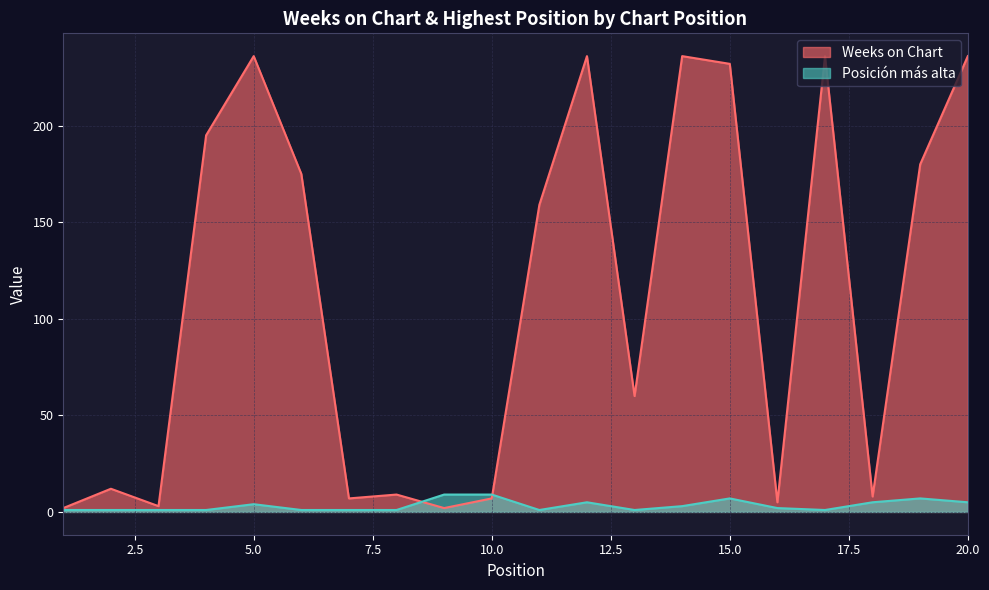

Reading right to left, what are all the values shown in this chart?

Weeks on Chart: 236	180	8	236	5	232	236	60	236	159	7	2	9	7	175	236	195	3	12	2
Posición más alta: 5	7	5	1	2	7	3	1	5	1	9	9	1	1	1	4	1	1	1	1